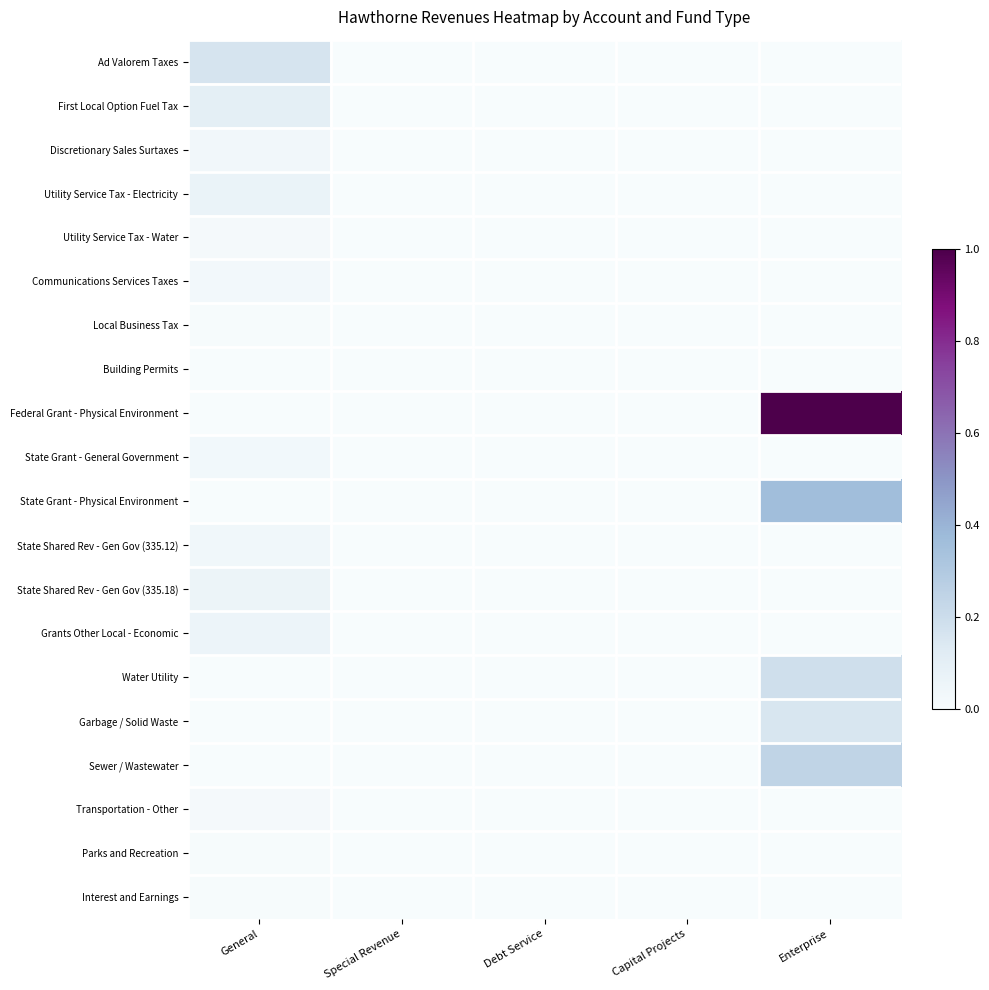

Reading left to right, what are all the values shown in this chart?

Ad Valorem Taxes: General=0.2	Special Revenue=0.0	Debt Service=0.0	Capital Projects=0.0	Enterprise=0.0
First Local Option Fuel Tax: General=0.1	Special Revenue=0.0	Debt Service=0.0	Capital Projects=0.0	Enterprise=0.0
Discretionary Sales Surtaxes: General=0.0	Special Revenue=0.0	Debt Service=0.0	Capital Projects=0.0	Enterprise=0.0
Utility Service Tax - Electricity: General=0.1	Special Revenue=0.0	Debt Service=0.0	Capital Projects=0.0	Enterprise=0.0
Utility Service Tax - Water: General=0.0	Special Revenue=0.0	Debt Service=0.0	Capital Projects=0.0	Enterprise=0.0
Communications Services Taxes: General=0.0	Special Revenue=0.0	Debt Service=0.0	Capital Projects=0.0	Enterprise=0.0
Local Business Tax: General=0.0	Special Revenue=0.0	Debt Service=0.0	Capital Projects=0.0	Enterprise=0.0
Building Permits: General=0.0	Special Revenue=0.0	Debt Service=0.0	Capital Projects=0.0	Enterprise=0.0
Federal Grant - Physical Environment: General=0.0	Special Revenue=0.0	Debt Service=0.0	Capital Projects=0.0	Enterprise=1.0
State Grant - General Government: General=0.0	Special Revenue=0.0	Debt Service=0.0	Capital Projects=0.0	Enterprise=0.0
State Grant - Physical Environment: General=0.0	Special Revenue=0.0	Debt Service=0.0	Capital Projects=0.0	Enterprise=0.4
State Shared Rev - Gen Gov (335.12): General=0.0	Special Revenue=0.0	Debt Service=0.0	Capital Projects=0.0	Enterprise=0.0
State Shared Rev - Gen Gov (335.18): General=0.1	Special Revenue=0.0	Debt Service=0.0	Capital Projects=0.0	Enterprise=0.0
Grants Other Local - Economic: General=0.1	Special Revenue=0.0	Debt Service=0.0	Capital Projects=0.0	Enterprise=0.0
Water Utility: General=0.0	Special Revenue=0.0	Debt Service=0.0	Capital Projects=0.0	Enterprise=0.2
Garbage / Solid Waste: General=0.0	Special Revenue=0.0	Debt Service=0.0	Capital Projects=0.0	Enterprise=0.2
Sewer / Wastewater: General=0.0	Special Revenue=0.0	Debt Service=0.0	Capital Projects=0.0	Enterprise=0.2
Transportation - Other: General=0.0	Special Revenue=0.0	Debt Service=0.0	Capital Projects=0.0	Enterprise=0.0
Parks and Recreation: General=0.0	Special Revenue=0.0	Debt Service=0.0	Capital Projects=0.0	Enterprise=0.0
Interest and Earnings: General=0.0	Special Revenue=0.0	Debt Service=0.0	Capital Projects=0.0	Enterprise=0.0